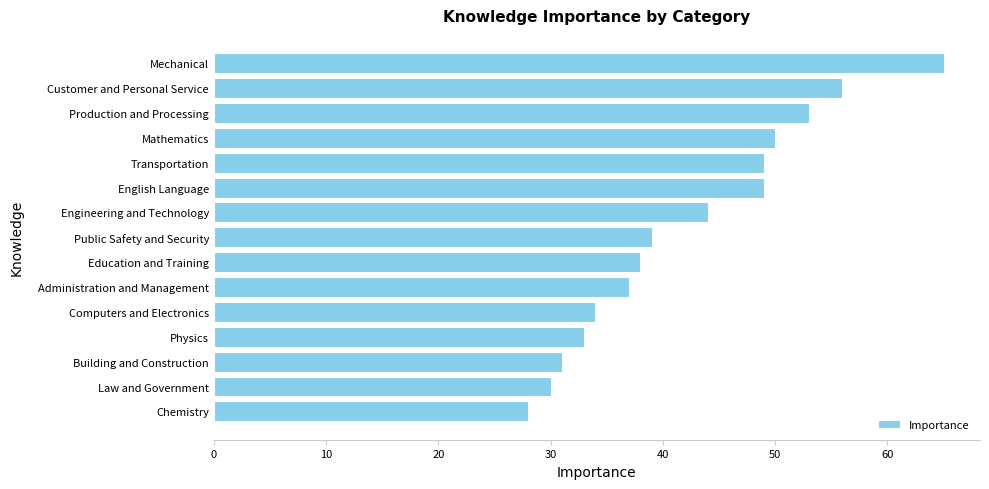

What is the ratio of the value at Chemistry to the value at Physics?

0.8